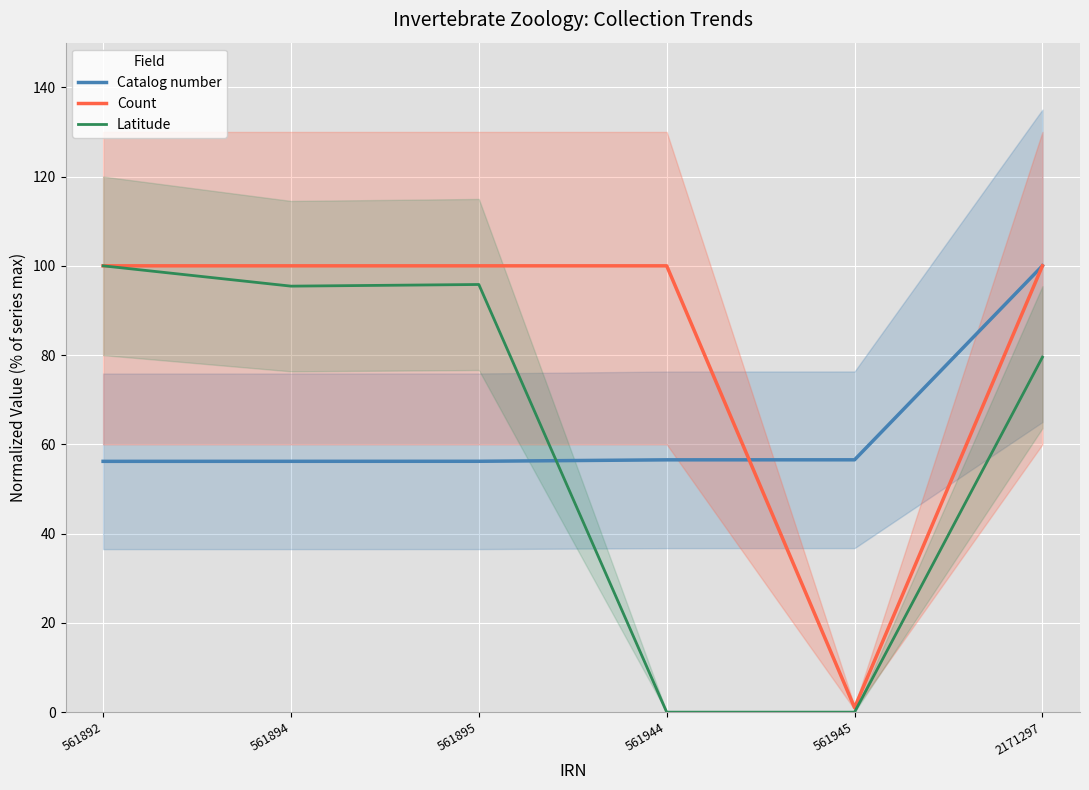

Reading left to right, transcribe all the data shown in this chart.

Catalog number: 561892=56.2	561894=56.2	561895=56.2	561944=56.5	561945=56.5	2171297=100.0
Count: 561892=100.0	561894=100.0	561895=100.0	561944=100.0	561945=1.0	2171297=100.0
Latitude: 561892=100.0	561894=95.4	561895=95.8	561944=0.0	561945=0.0	2171297=79.5